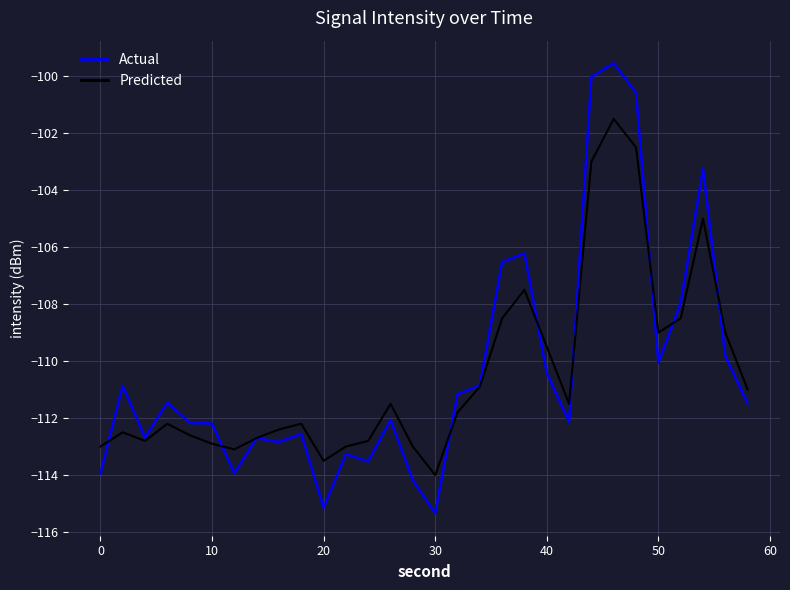

Which series has the largest range (max minus min)?

Actual